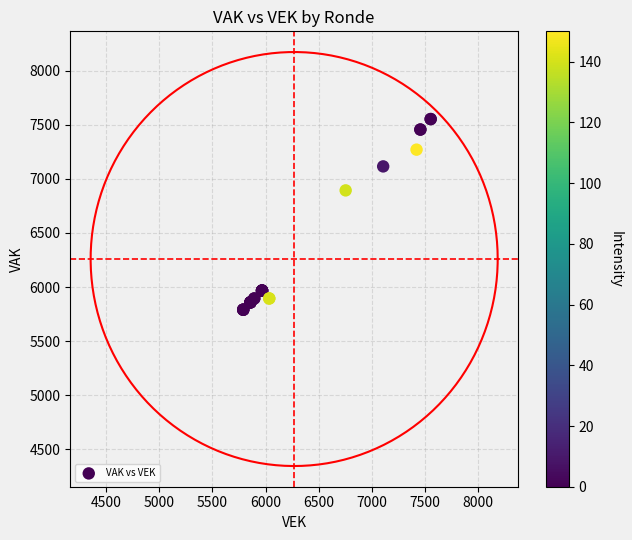

What Y value in the scatter plot is closest to 6672?

6894